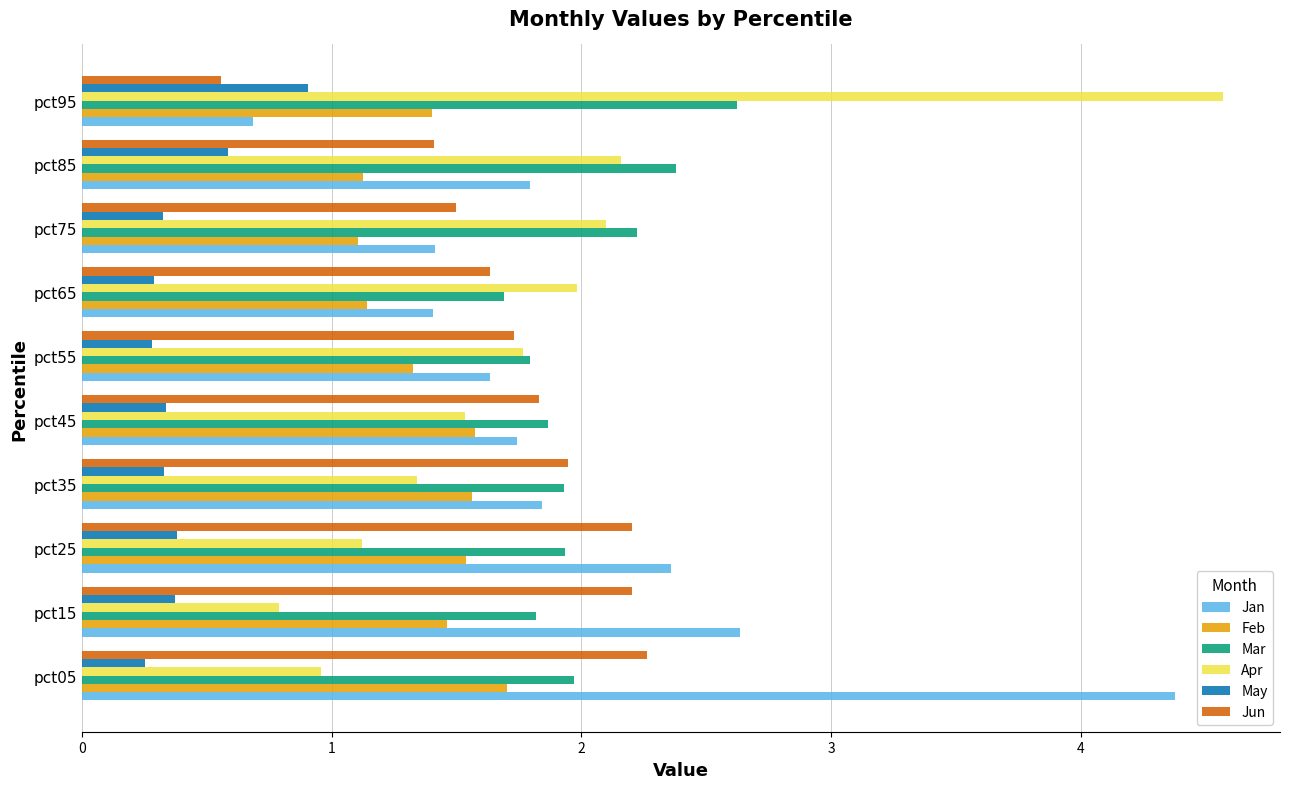

At how many categories does at least one series exceed 0?

10